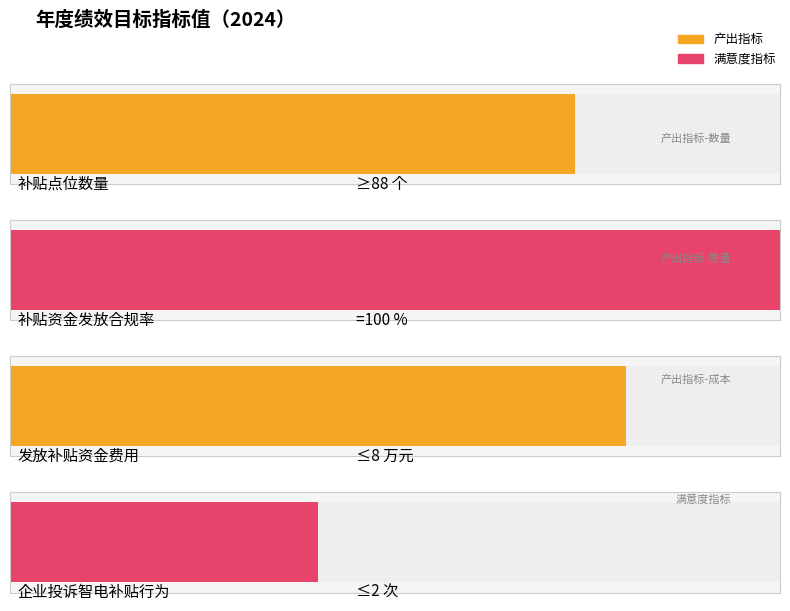

What is the label of the 1st bar from the right?

企业投诉智电补贴行为